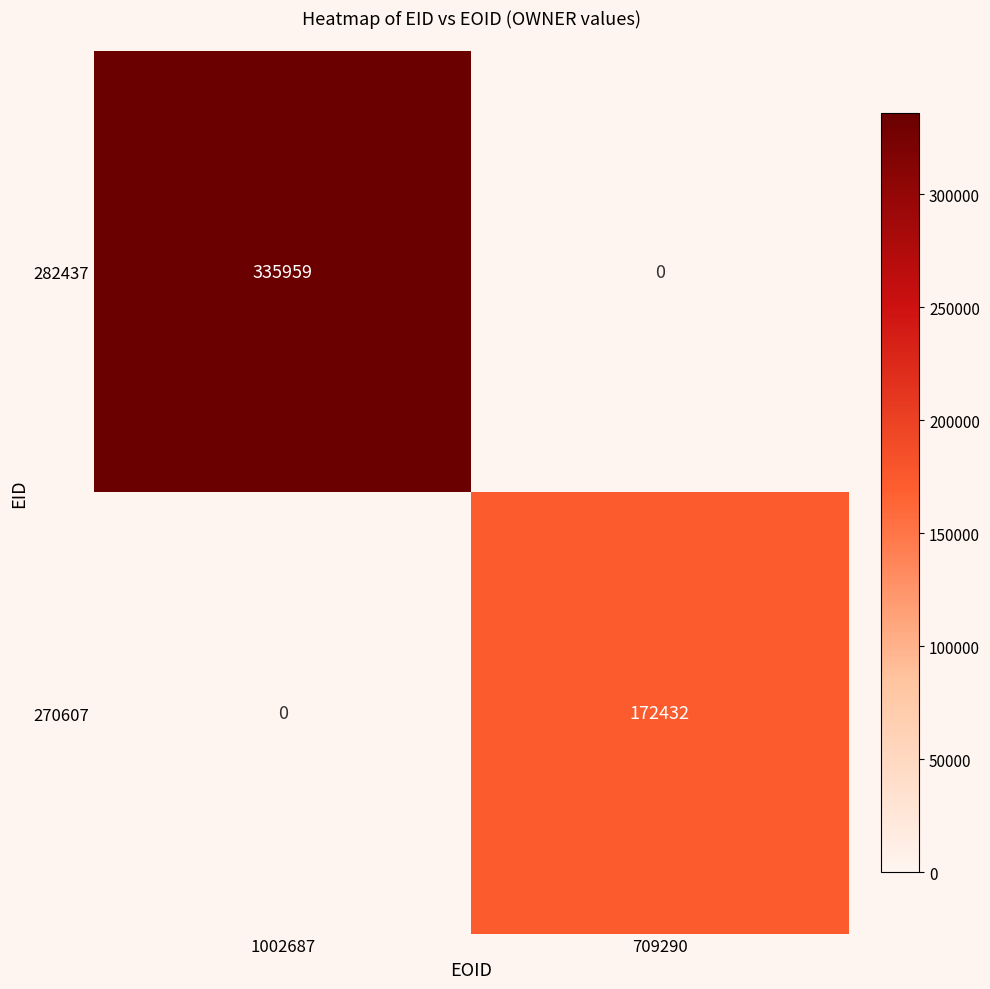

The value of 282437 at 1002687 is 209526. True or false?

False